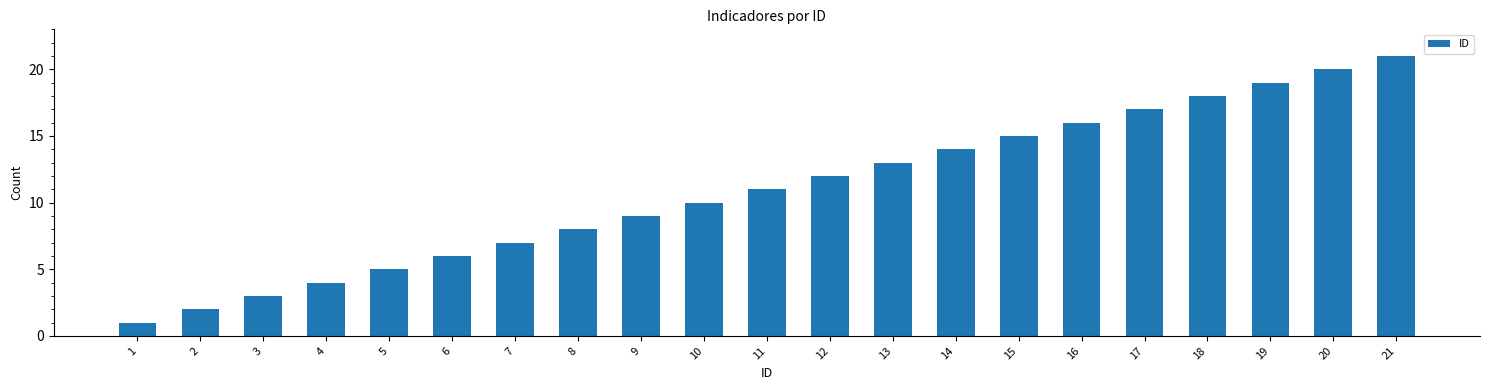

Are the bars grouped side by side (vs. stacked)?

No